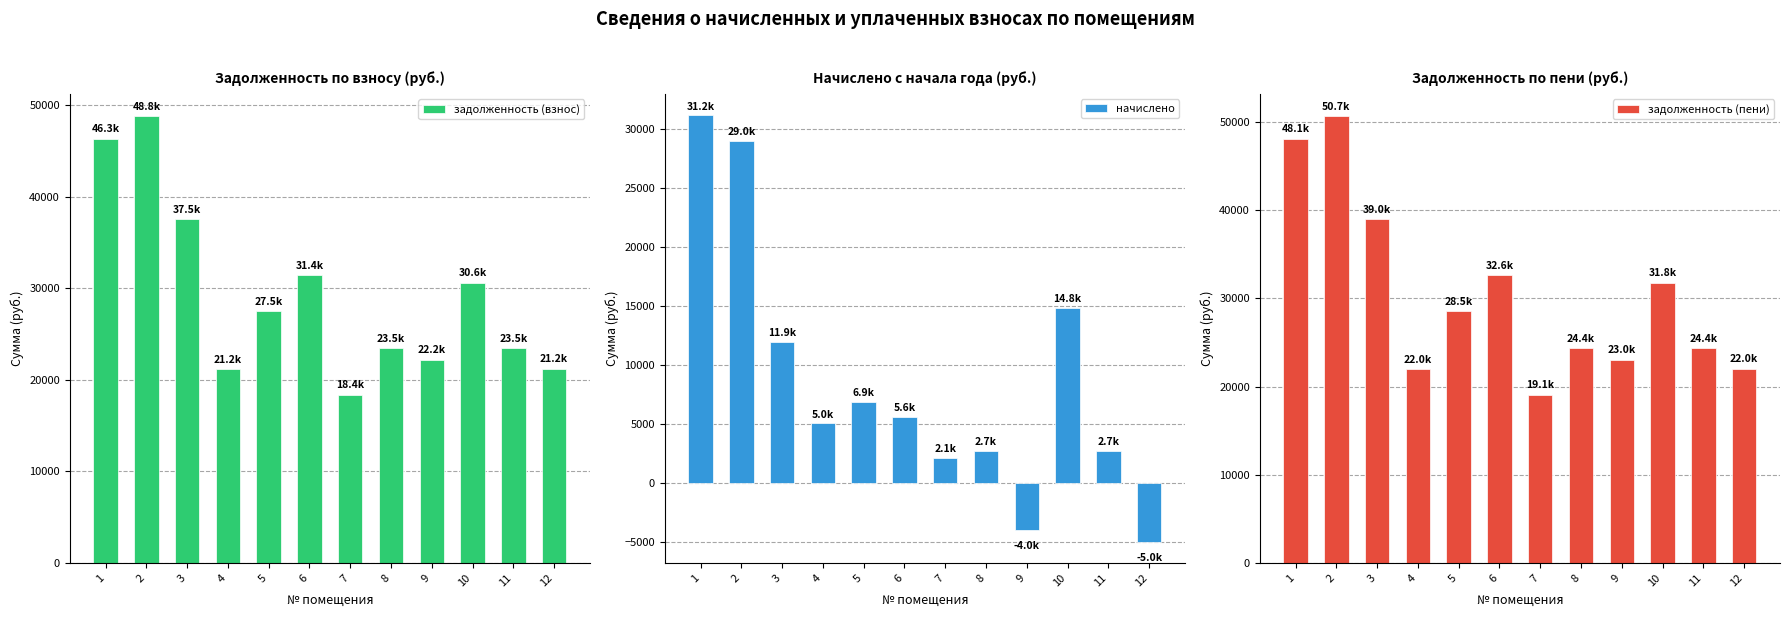

Reading left to right, transcribe all the data shown in this chart.

задолженность (взнос): 46348.0	48795.5	37527.1	21160.1	27482.5	31408.6	18355.7	23454.5	22179.9	30592.8	23454.5	21211.0
начислено: 31168.9	29001.2	11933.8	5017.7	6873.0	5581.2	2106.0	2691.0	-4000.4	14811.1	2691.0	-5006.4
задолженность (пени): 48120.6	50661.7	38962.3	21969.4	28533.5	32609.8	19057.7	24351.5	23028.2	31762.8	24351.5	22022.2